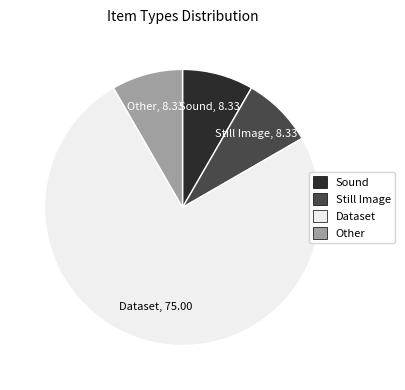

Which category has the biggest portion of the pie?

Dataset